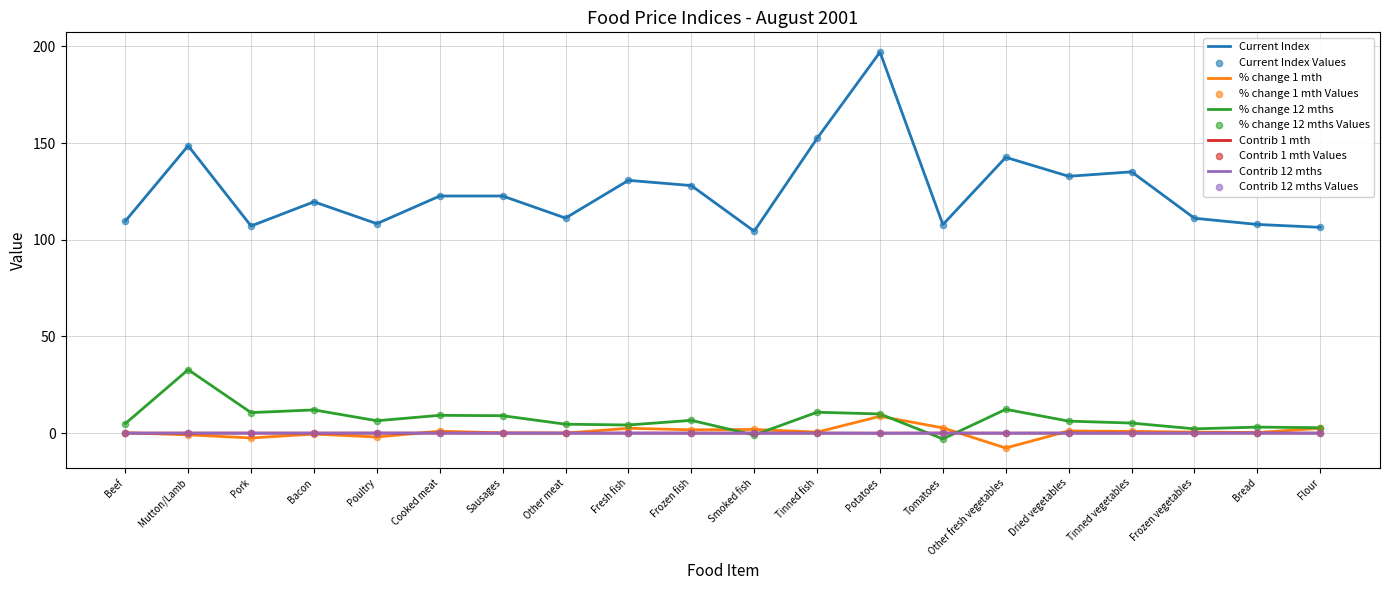

Which series has the widest spread of values?

Current Index